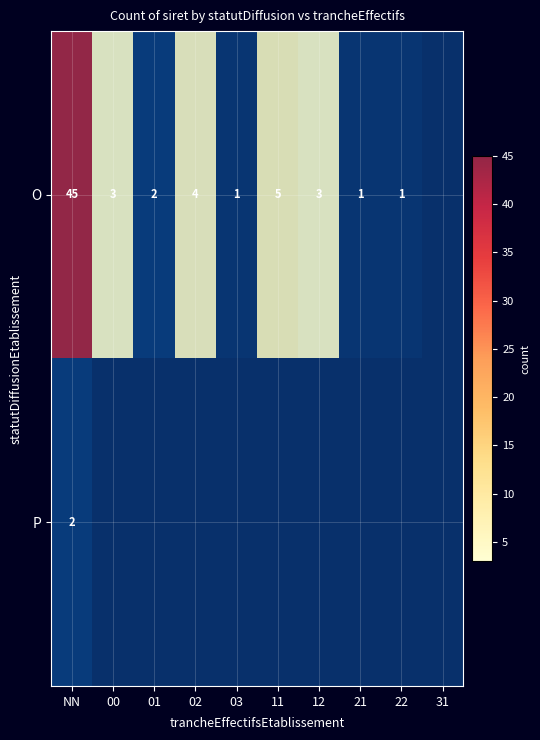

List the labels in order of O value, smallest first.

31, 03, 21, 22, 01, 00, 12, 02, 11, NN